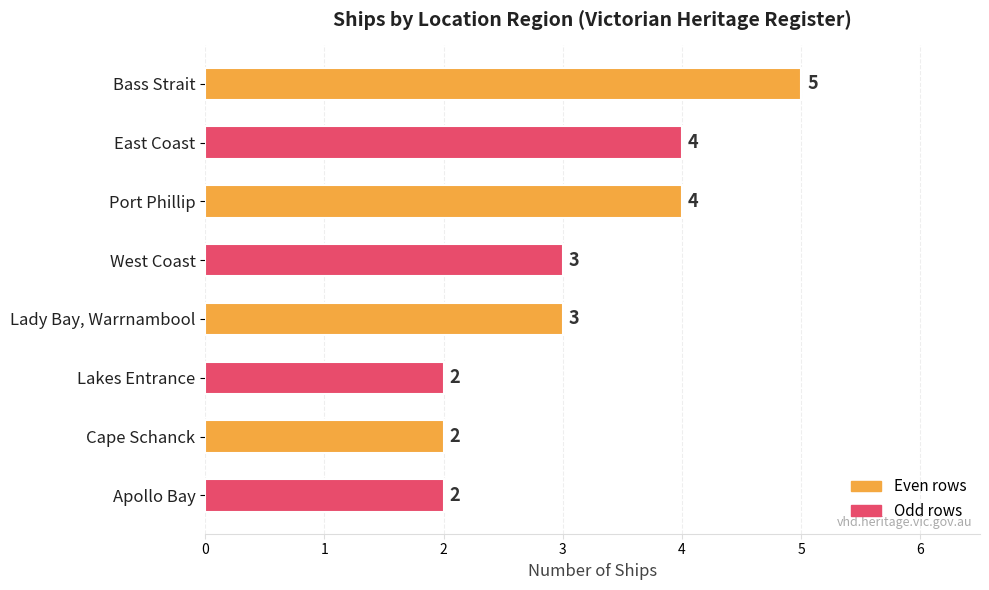

Approximately how many times larger is the value at Lakes Entrance compared to Port Phillip?

0.5